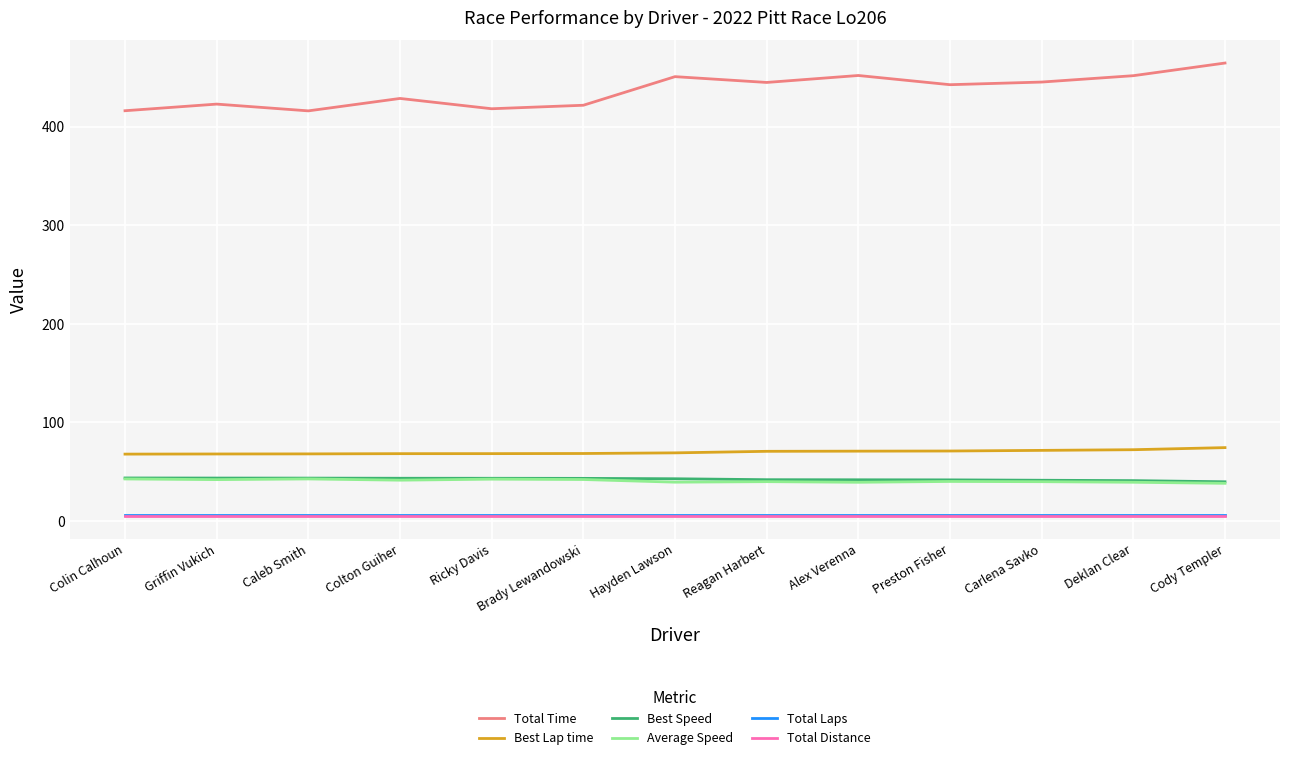

How many values in the Total Time series exceed 442?

7